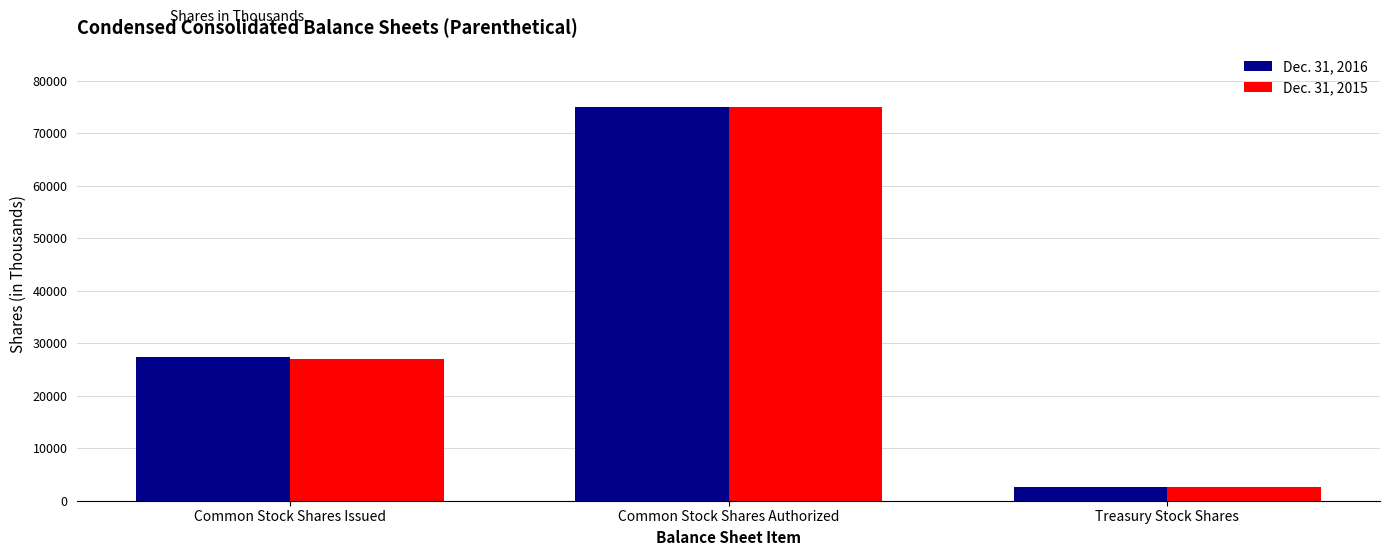

Which category has the highest value across all series?

Common Stock Shares Authorized